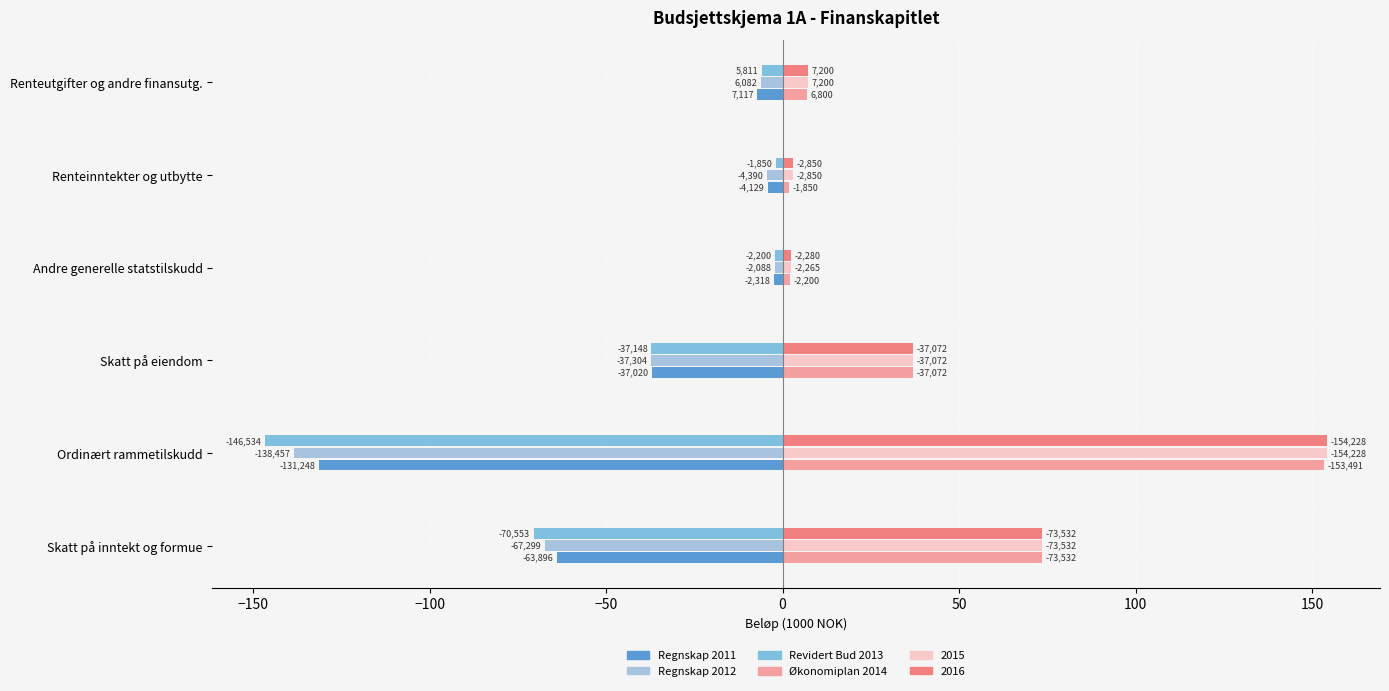

What is the difference between the second highest and minimum values in the Revidert Bud 2013 series?

144.3